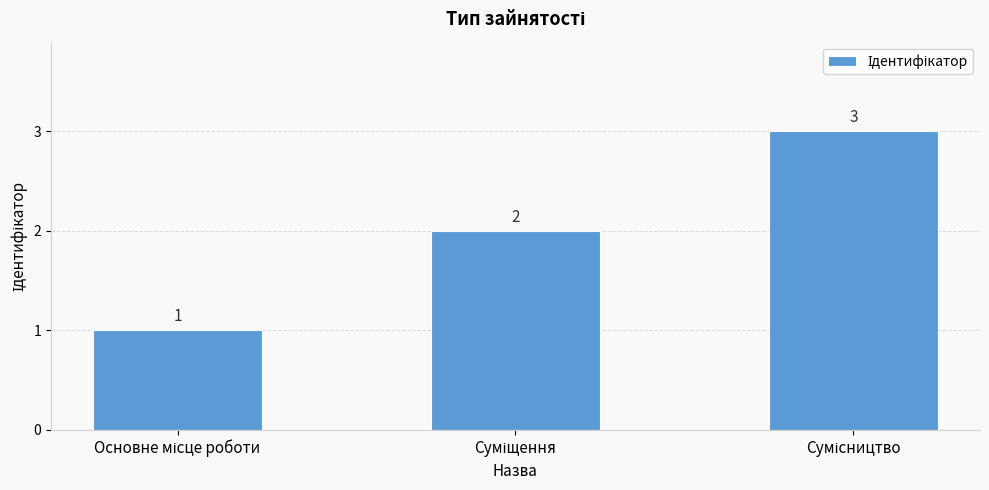

What is the maximum value shown in the chart?

3